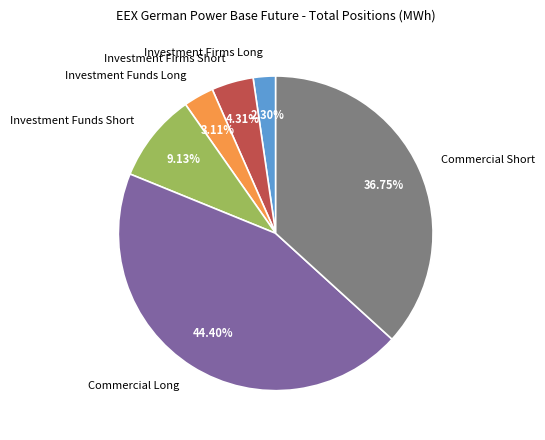

True or false: Commercial Long accounts for 54% of the total.

False